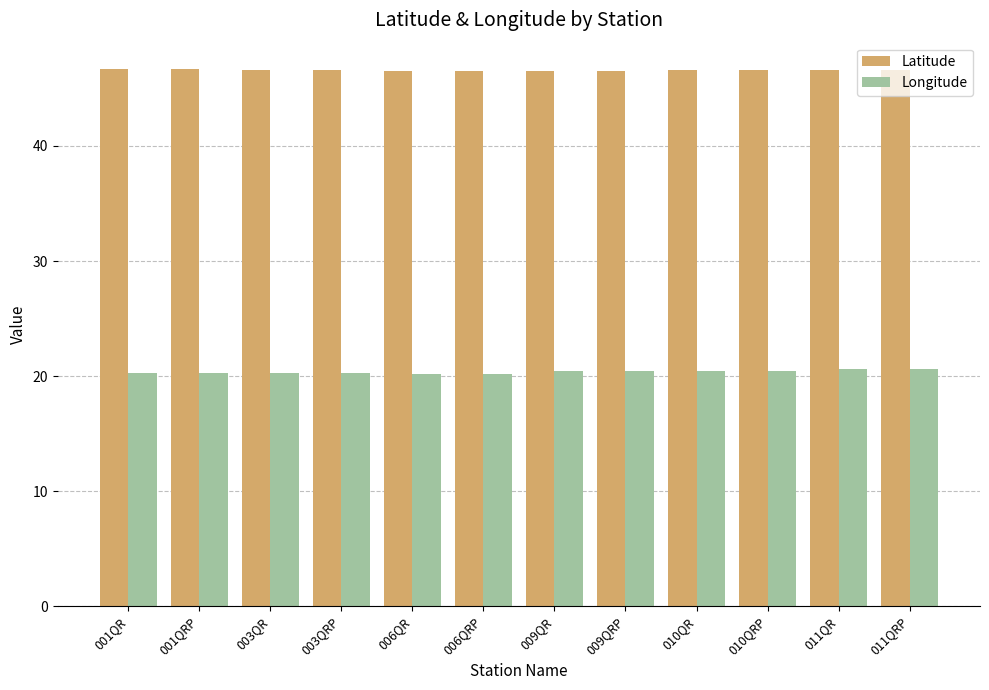

Which series has the largest total across all categories?

Latitude